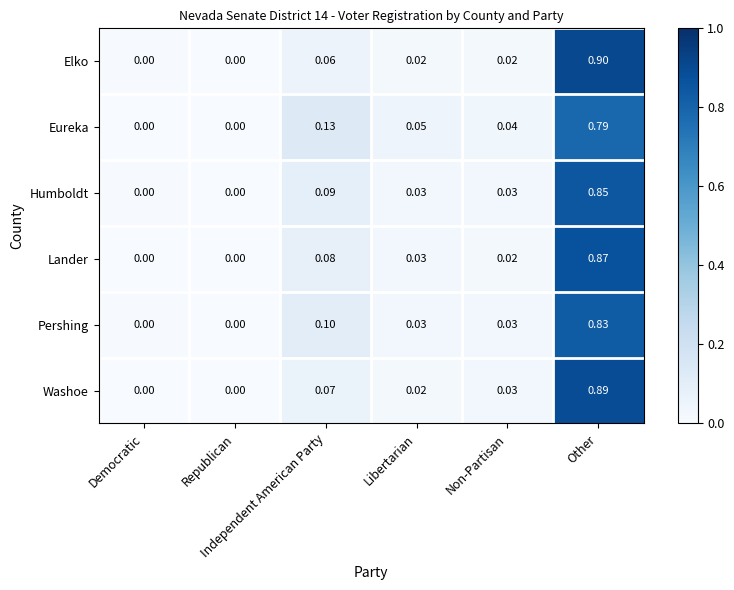

What is the maximum value shown in the chart?

0.9